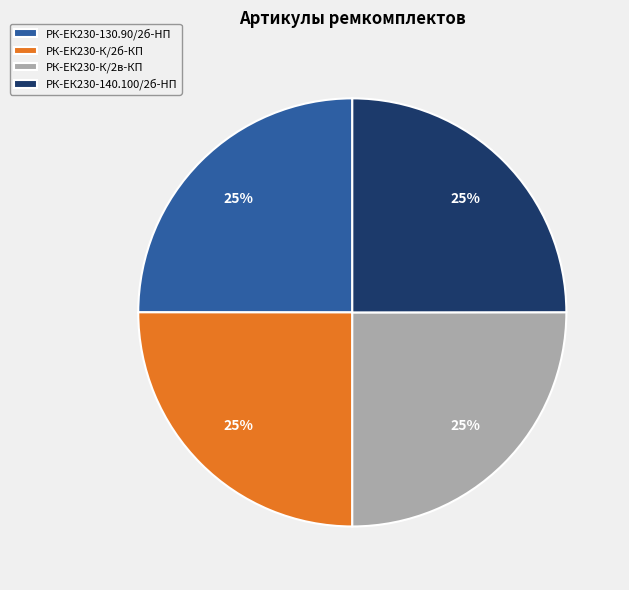

How many slices are in this pie chart?

4